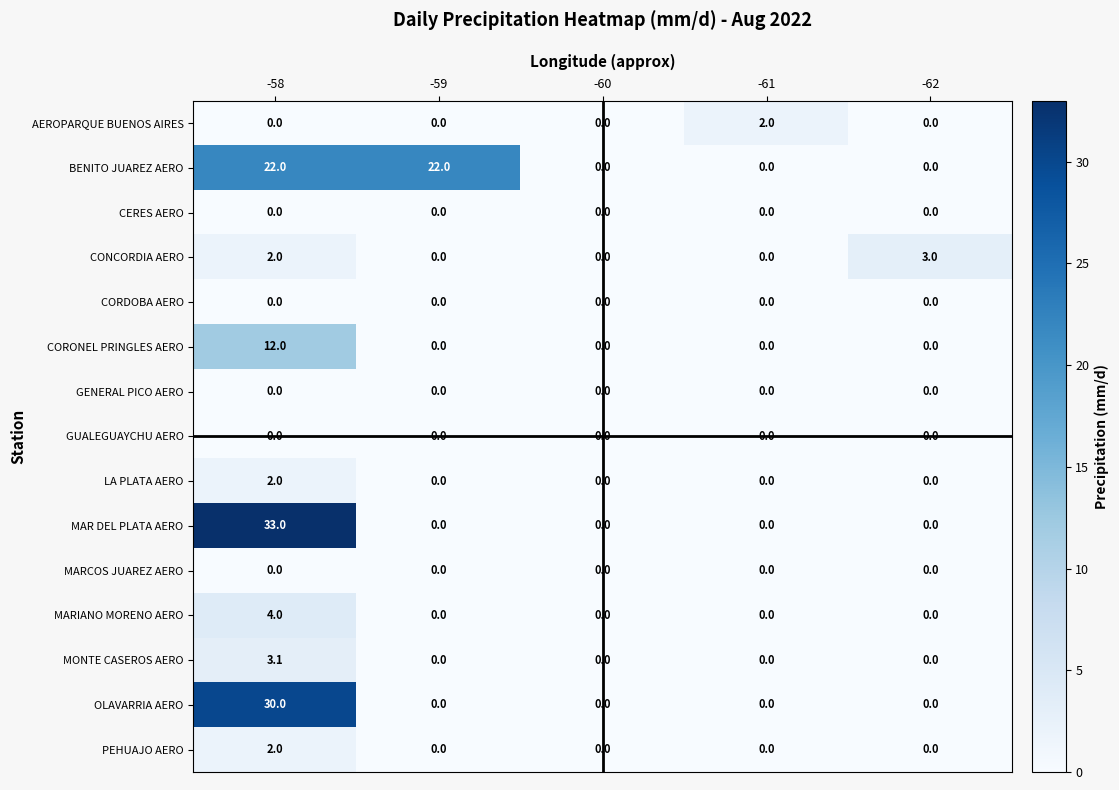

Which series has the largest total across all categories?

BENITO JUAREZ AERO